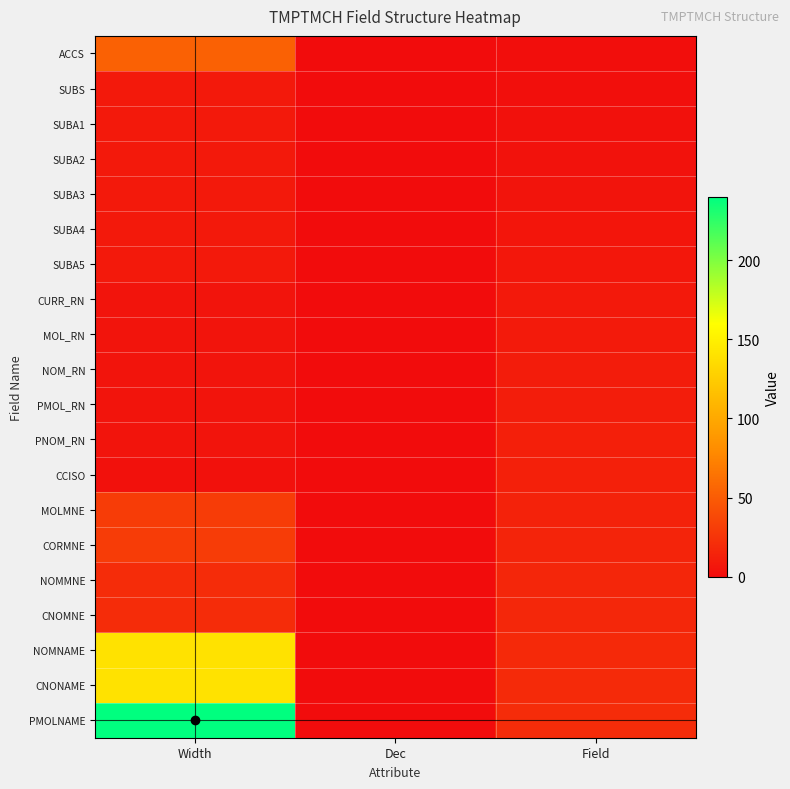

At Dec, list the series in order from smallest to largest.

ACCS, SUBS, SUBA1, SUBA2, SUBA3, SUBA4, SUBA5, CURR_RN, MOL_RN, NOM_RN, PMOL_RN, PNOM_RN, CCISO, MOLMNE, CORMNE, NOMMNE, CNOMNE, NOMNAME, CNONAME, PMOLNAME